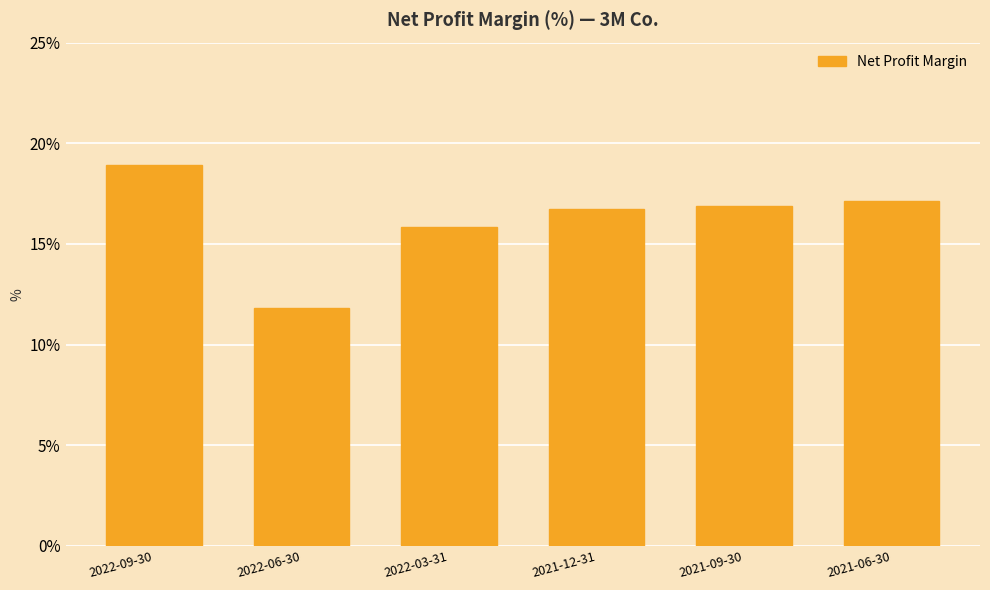

The chart shows a value of 0.2 at 2021-09-30. True or false?

True